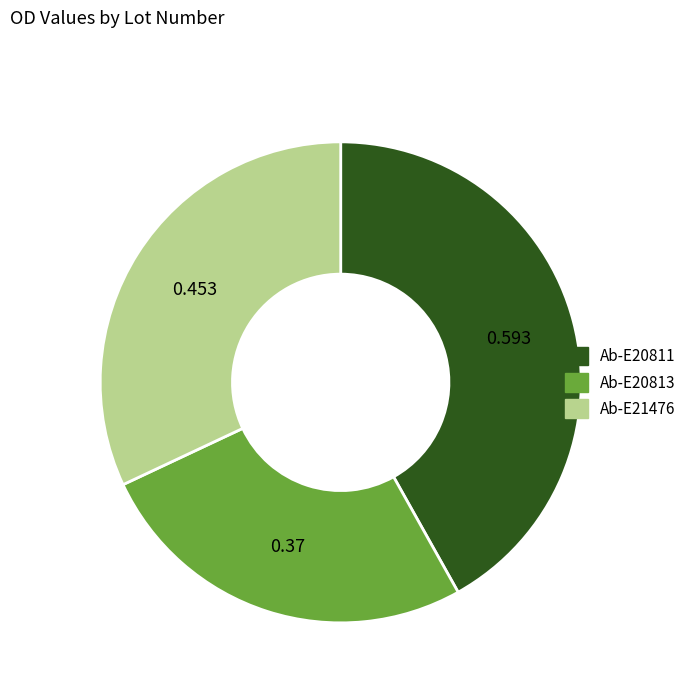

Is the sum of Ab-E21476 and Ab-E20813 greater than half?

Yes